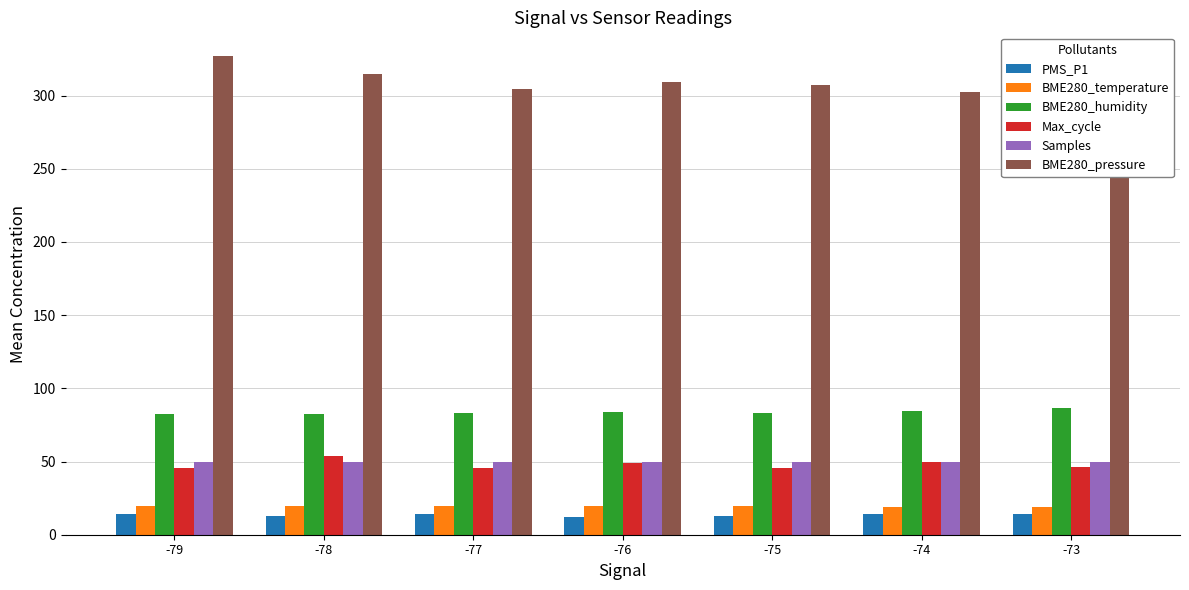

Rank the series by their maximum value, from highest to lowest.

BME280_pressure, BME280_humidity, Max_cycle, Samples, BME280_temperature, PMS_P1